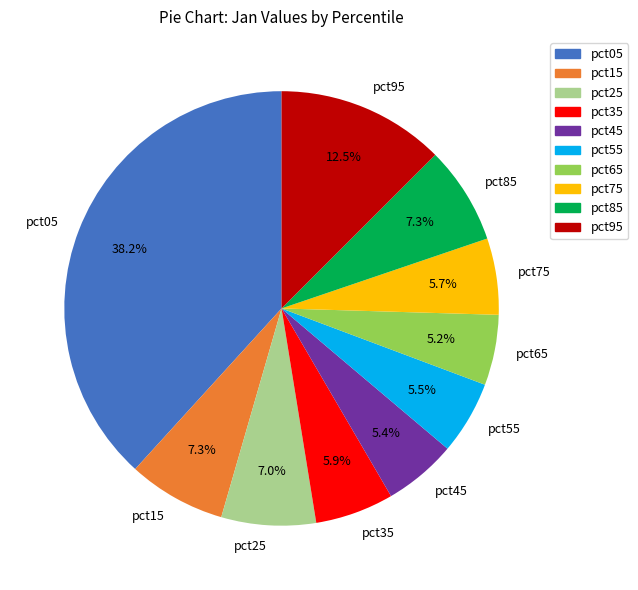

Count the number of slices in the pie.

10